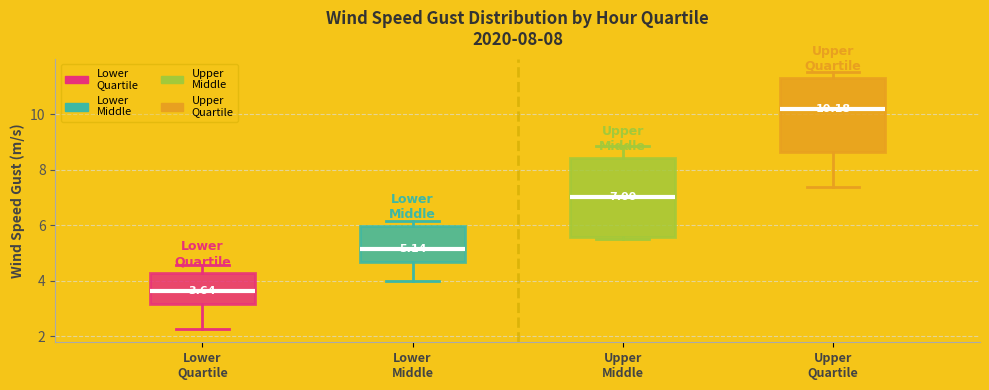

Which box's median line is the highest?

Upper Quartile